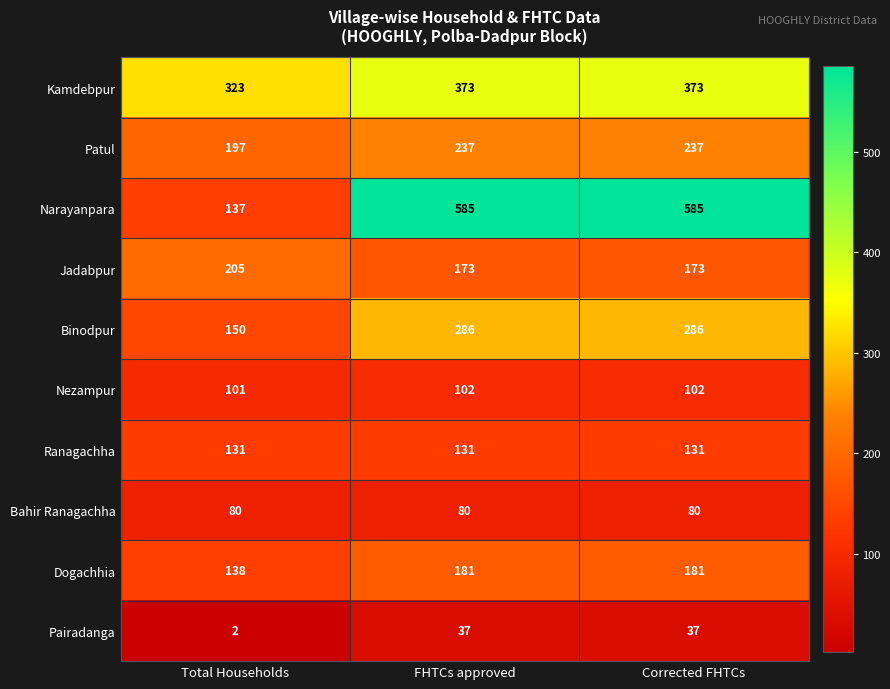

What is the total value across all series at Total Households?

1464